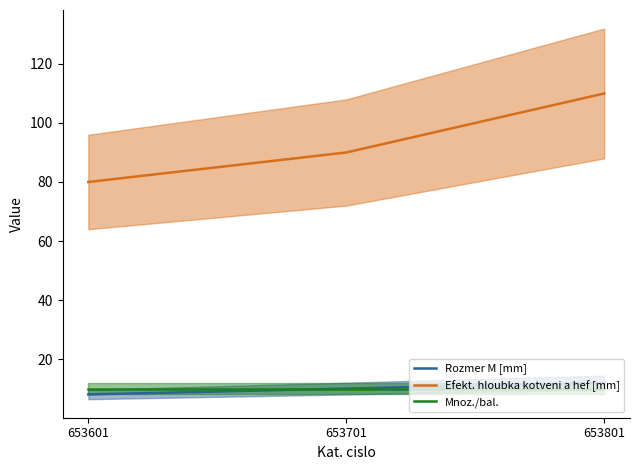

Reading left to right, what are all the values shown in this chart?

Rozmer M [mm]: 653601=8	653701=10	653801=12
Efekt. hloubka kotveni a hef [mm]: 653601=80	653701=90	653801=110
Mnoz./bal.: 653601=10	653701=10	653801=10